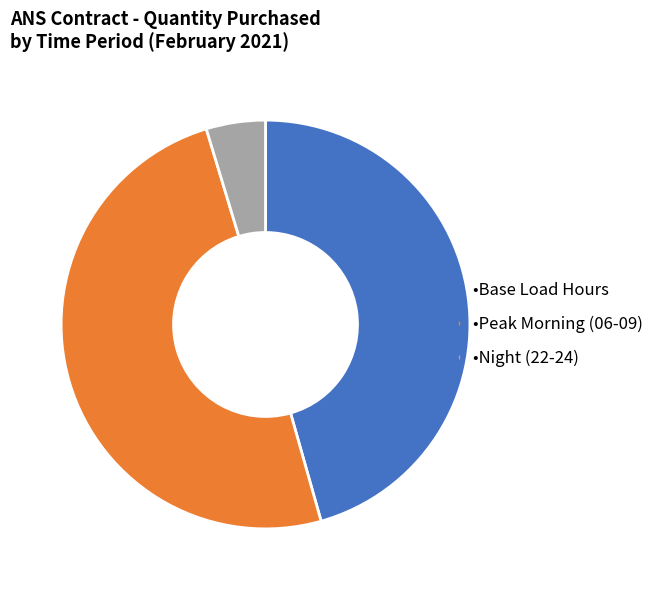

Which slice is the smallest?

•Night (22-24)